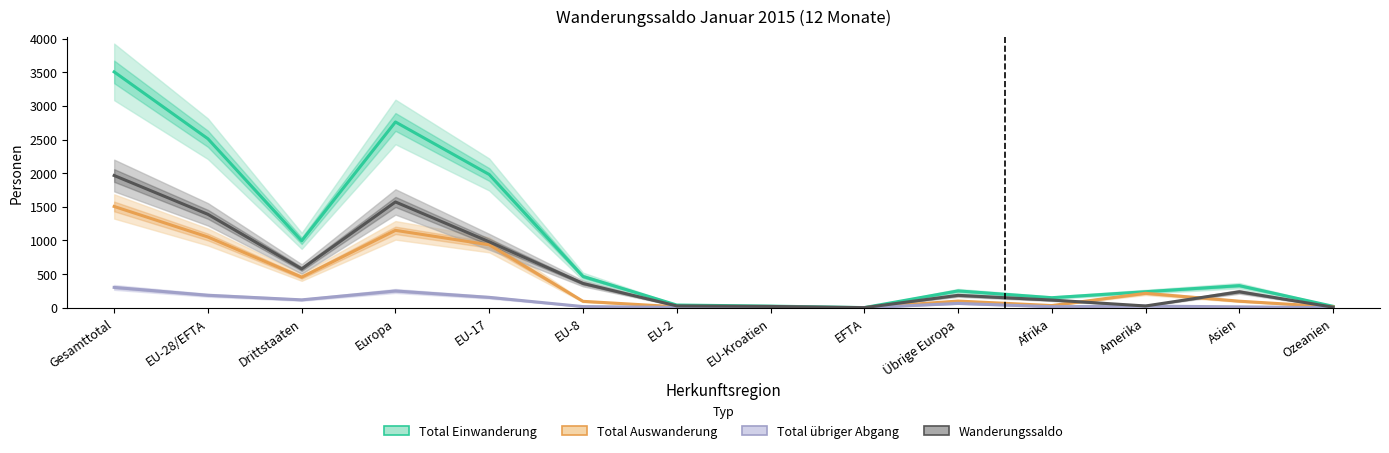

Which series has the largest range (max minus min)?

Total Einwanderung